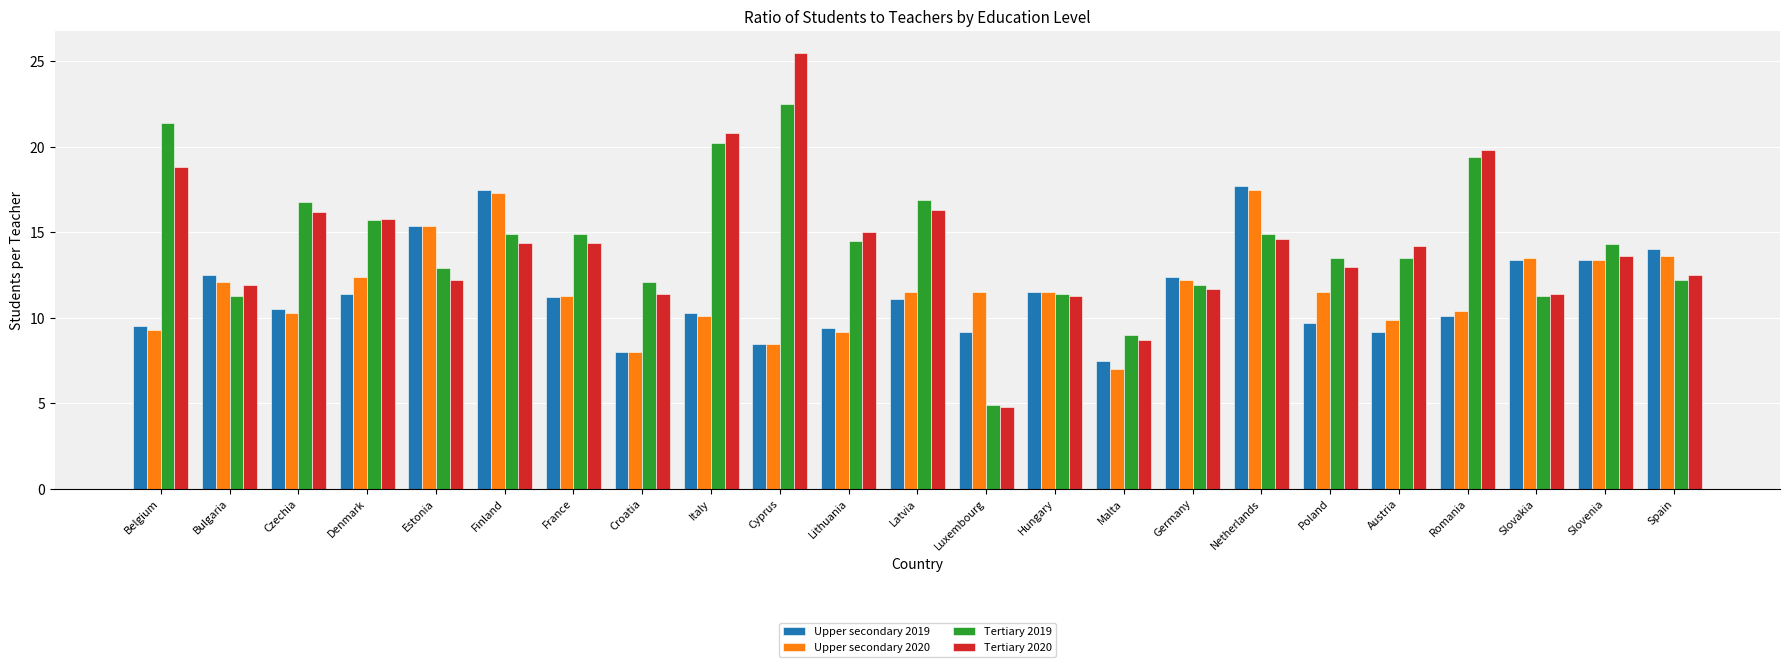

How many bars are there in each group?

4